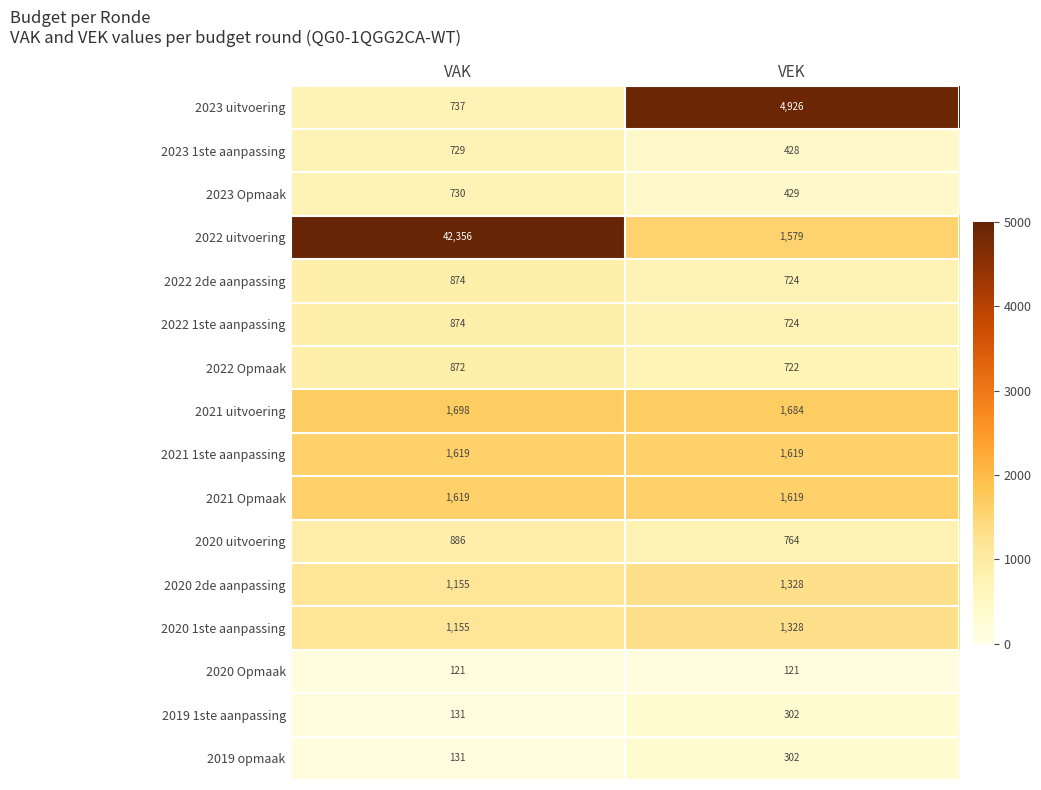

What is the maximum value for 2021 uitvoering?

1698